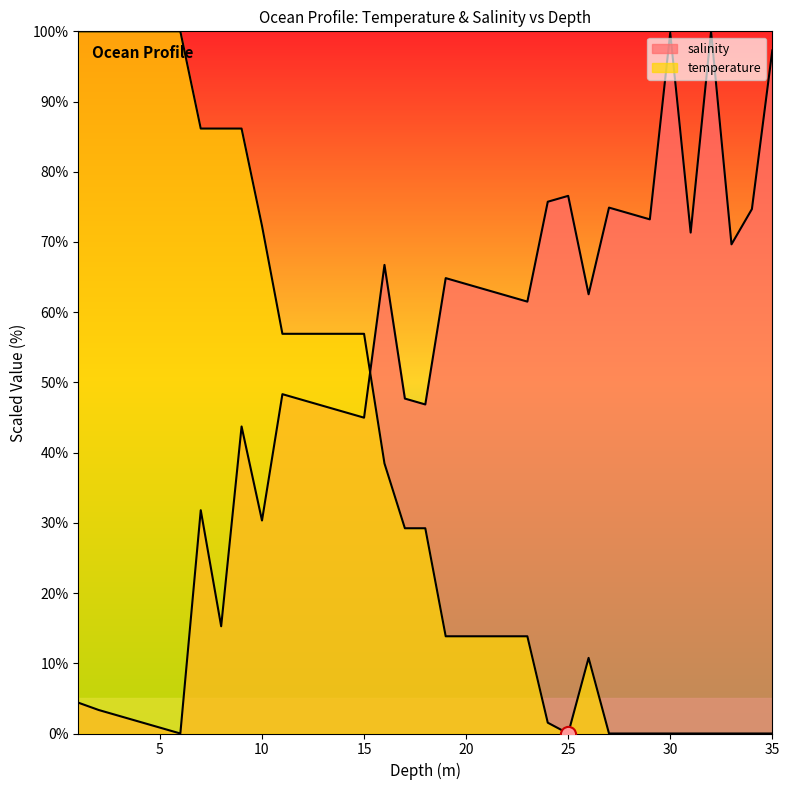

Which series reaches the minimum Y coordinate?

salinity